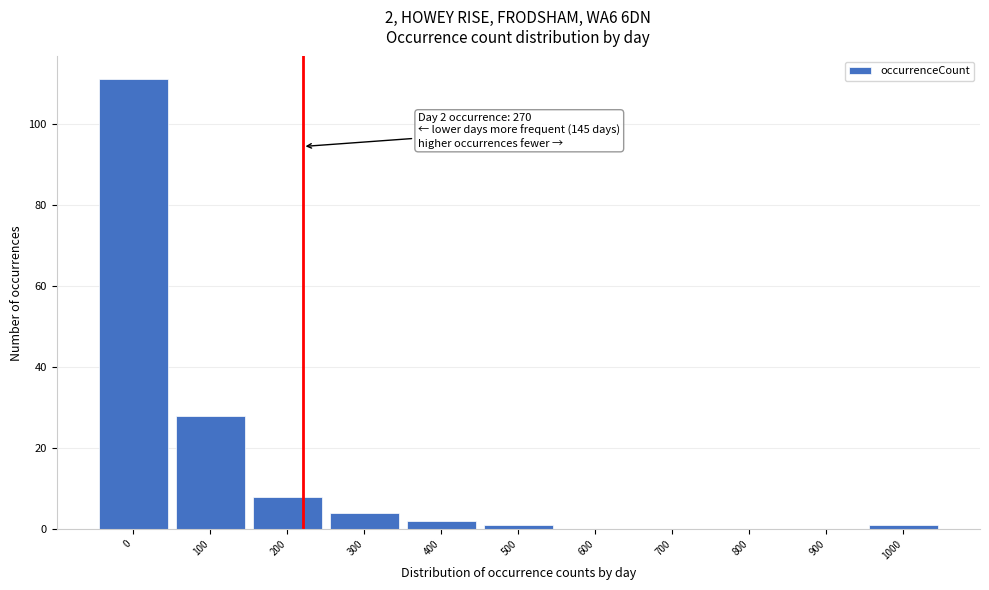

Reading left to right, what are all the values shown in this chart?

0=111	100=28	200=8	300=4	400=2	500=1	600=0	700=0	800=0	900=0	1000=1